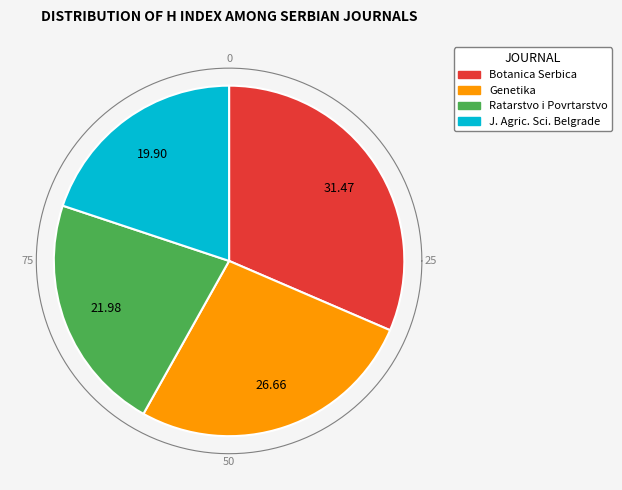

What percentage is the Journal of Agricultural Sciences (Belgrade) slice, to the nearest percent?

20%